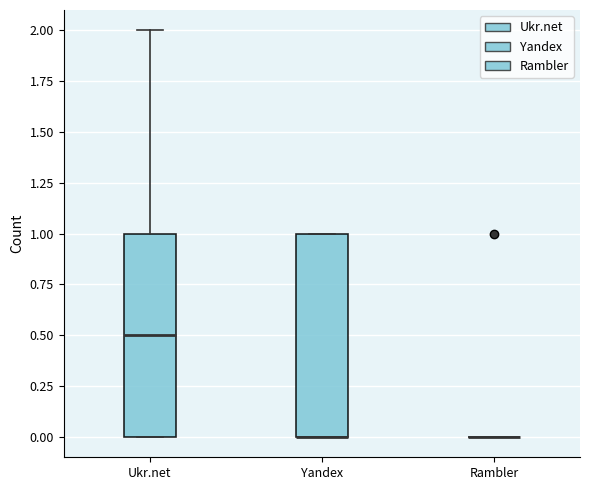

Reading left to right, read every box against the y-axis: the position of its median line, the range the box covers, and the ends of its whiskers. The values are not printed on the chart, so give them approximately, as read against the axis.

Ukr.net: median 0.5, box 0.0 to 1.0, whiskers 0.0 to 2.0
Yandex: median 0.0 (drawn on the box's lower edge), box 0.0 to 1.0, whiskers 0.0 to 1.0
Rambler: box collapsed to a line at 0.0, whiskers 0.0 to 0.0